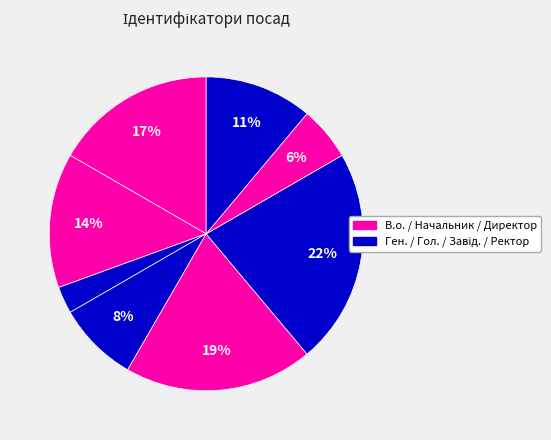

Count the number of slices in the pie.

8